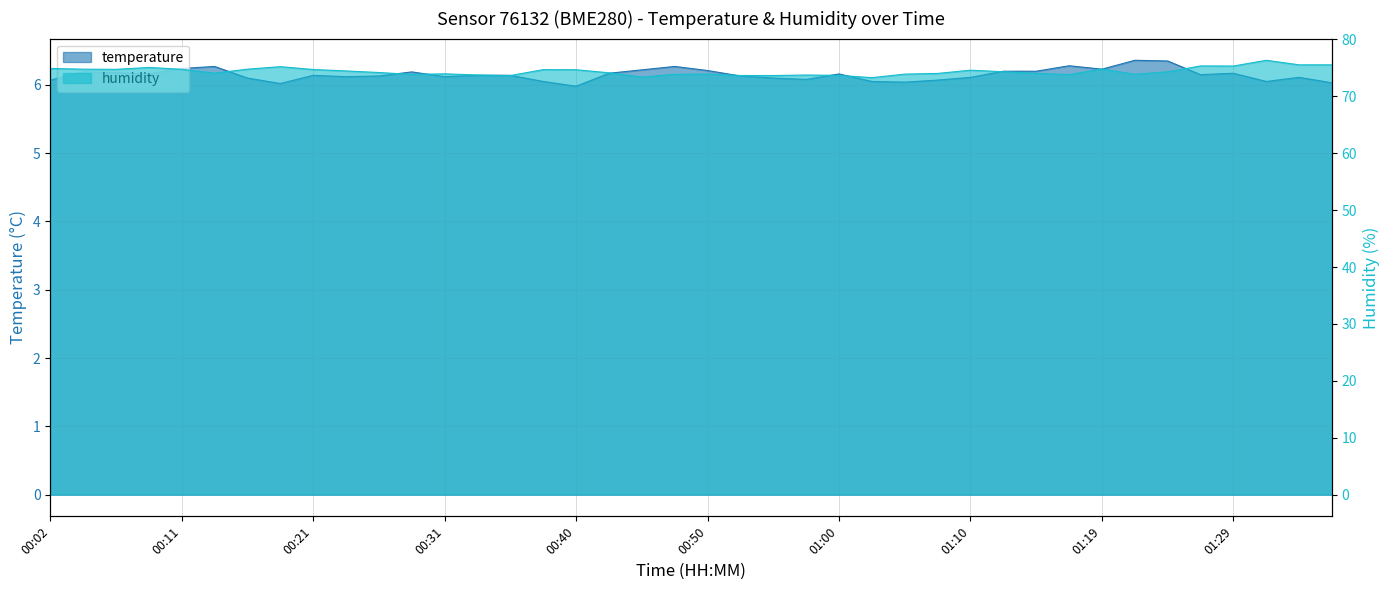

Rank the categories by temperature value from lowest to highest.

00:40, 00:19, 01:36, 01:05, 00:38, 01:02, 01:31, 00:02, 01:07, 00:57, 00:16, 00:55, 01:10, 01:34, 00:23, 00:31, 00:26, 00:53, 00:21, 00:33, 00:36, 01:27, 00:09, 01:00, 00:43, 01:29, 00:06, 00:04, 00:28, 01:12, 01:14, 00:50, 00:45, 01:19, 00:11, 00:14, 00:48, 01:17, 01:24, 01:22